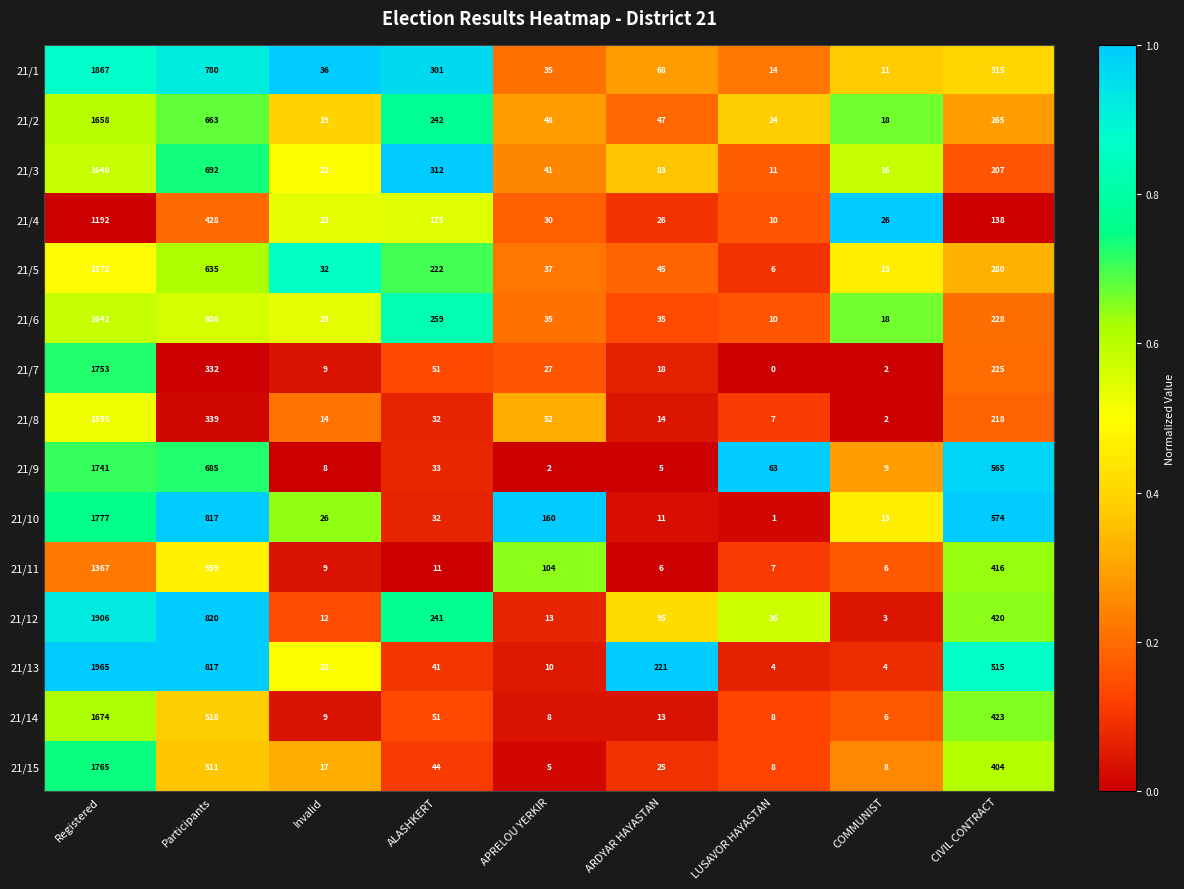

At which label does 21/9 reach its minimum?

APRELOU YERKIR